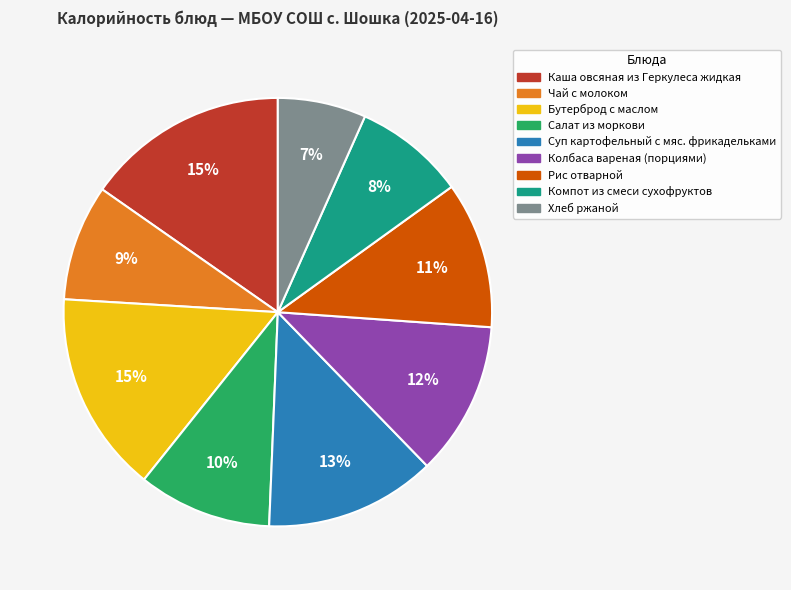

The Компот из смеси сухофруктов slice represents 1% of the pie. True or false?

False